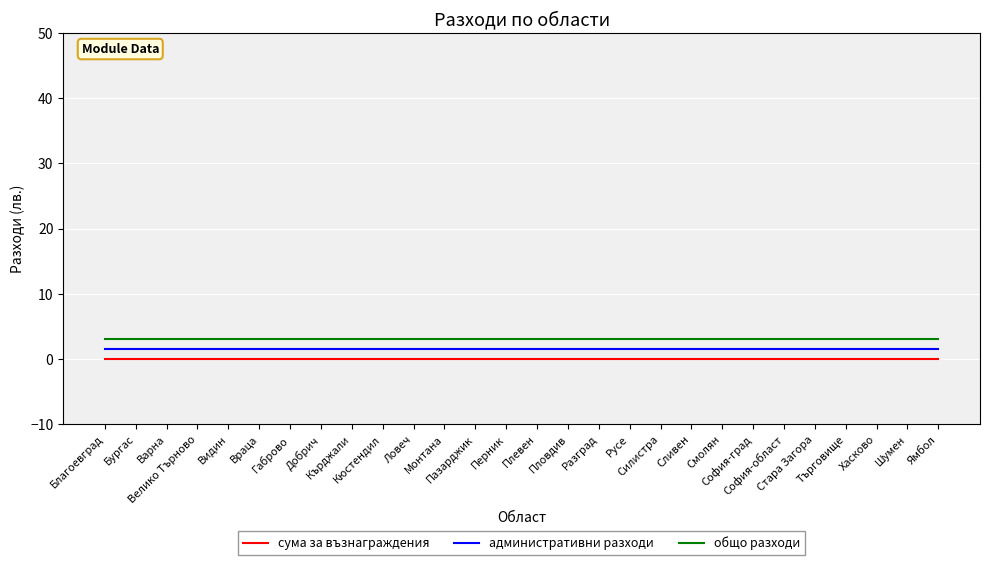

Reading left to right, list all the values displayed in this chart.

сума за възнаграждения: Благоевград=0.0	Бургас=0.0	Варна=0.0	Велико Търново=0.0	Видин=0.0	Враца=0.0	Габрово=0.0	Добрич=0.0	Кърджали=0.0	Кюстендил=0.0	Ловеч=0.0	Монтана=0.0	Пазарджик=0.0	Перник=0.0	Плевен=0.0	Пловдив=0.0	Разград=0.0	Русе=0.0	Силистра=0.0	Сливен=0.0	Смолян=0.0	София-град=0.0	София-област=0.0	Стара Загора=0.0	Търговище=0.0	Хасково=0.0	Шумен=0.0	Ямбол=0.0
административни разходи: Благоевград=1.5	Бургас=1.5	Варна=1.5	Велико Търново=1.5	Видин=1.5	Враца=1.5	Габрово=1.5	Добрич=1.5	Кърджали=1.5	Кюстендил=1.5	Ловеч=1.5	Монтана=1.5	Пазарджик=1.5	Перник=1.5	Плевен=1.5	Пловдив=1.5	Разград=1.5	Русе=1.5	Силистра=1.5	Сливен=1.5	Смолян=1.5	София-град=1.5	София-област=1.5	Стара Загора=1.5	Търговище=1.5	Хасково=1.5	Шумен=1.5	Ямбол=1.5
общо разходи: Благоевград=3.0	Бургас=3.0	Варна=3.0	Велико Търново=3.0	Видин=3.0	Враца=3.0	Габрово=3.0	Добрич=3.0	Кърджали=3.0	Кюстендил=3.0	Ловеч=3.0	Монтана=3.0	Пазарджик=3.0	Перник=3.0	Плевен=3.0	Пловдив=3.0	Разград=3.0	Русе=3.0	Силистра=3.0	Сливен=3.0	Смолян=3.0	София-град=3.0	София-област=3.0	Стара Загора=3.0	Търговище=3.0	Хасково=3.0	Шумен=3.0	Ямбол=3.0